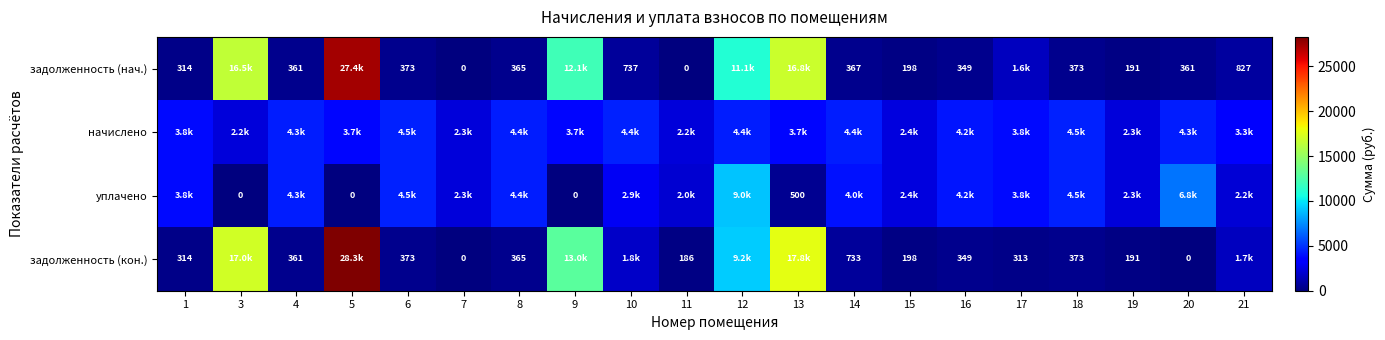

What is the total value across all series at 3?

35769.1